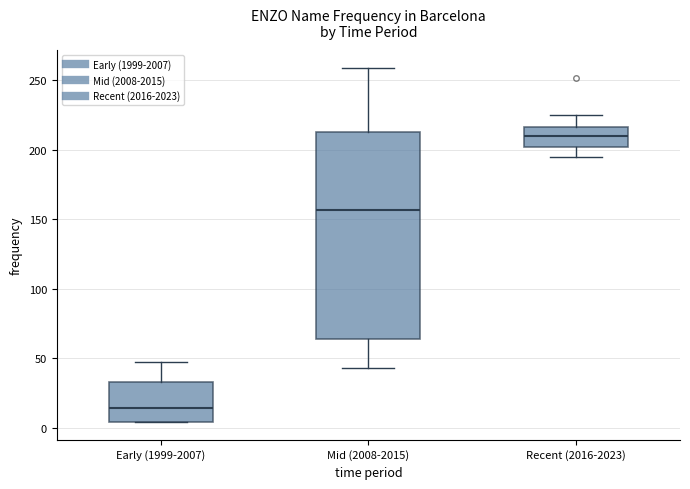

Comparing the boxes themselves (not the whiskers), which one is the tallest?

Mid (2008-2015)